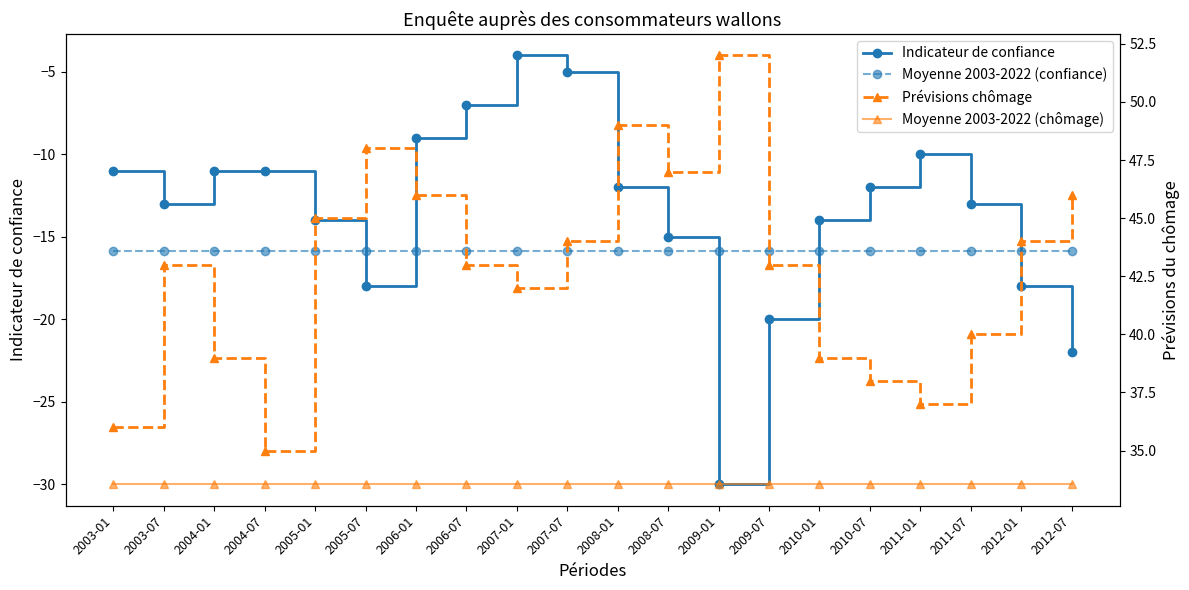

What are all the series names shown in the legend?

Indicateur de confiance, Moyenne 2003-2022 (confiance), Prévisions chômage, Moyenne 2003-2022 (chômage)